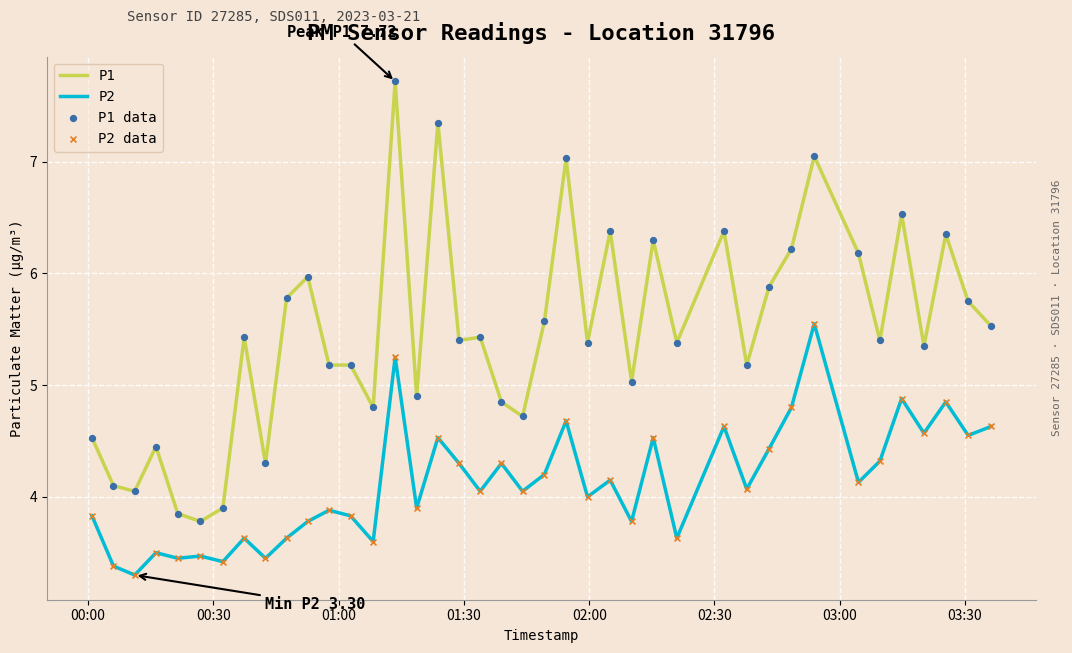

True or false: P1 and P2 cross at least once.

False